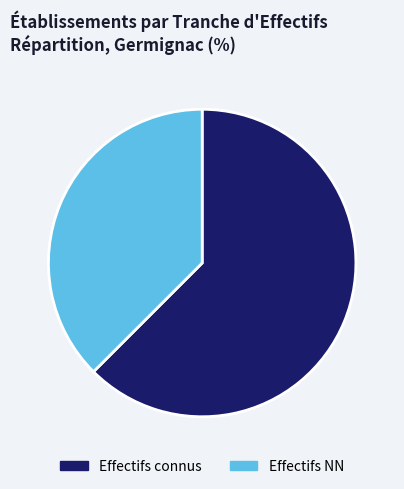

Does any single category account for the majority?

Yes